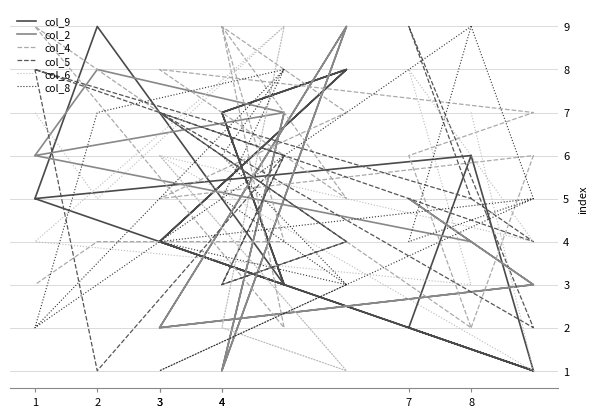

After their last crossing, which series has the higher values: col_4 or col_6?

col_6